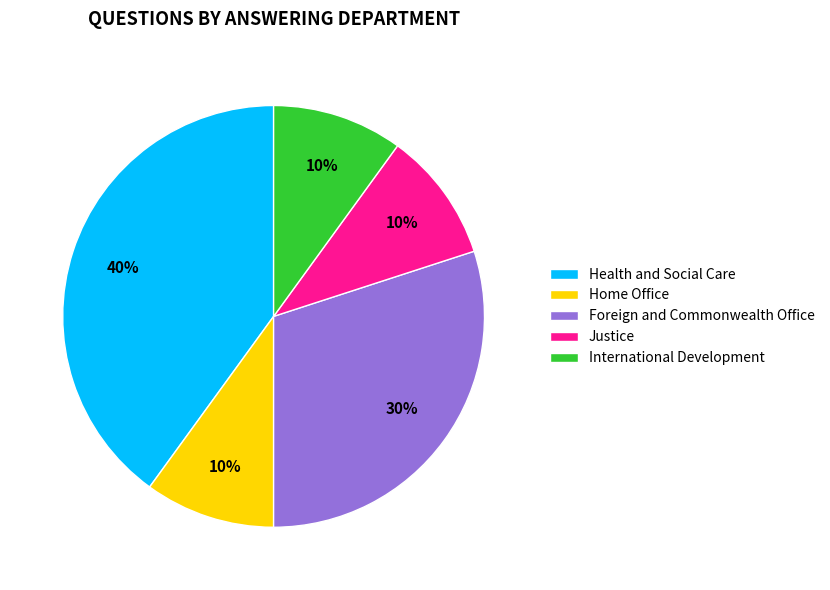

To the nearest percent, what is the combined percentage of Home Office and Foreign and Commonwealth Office?

40%